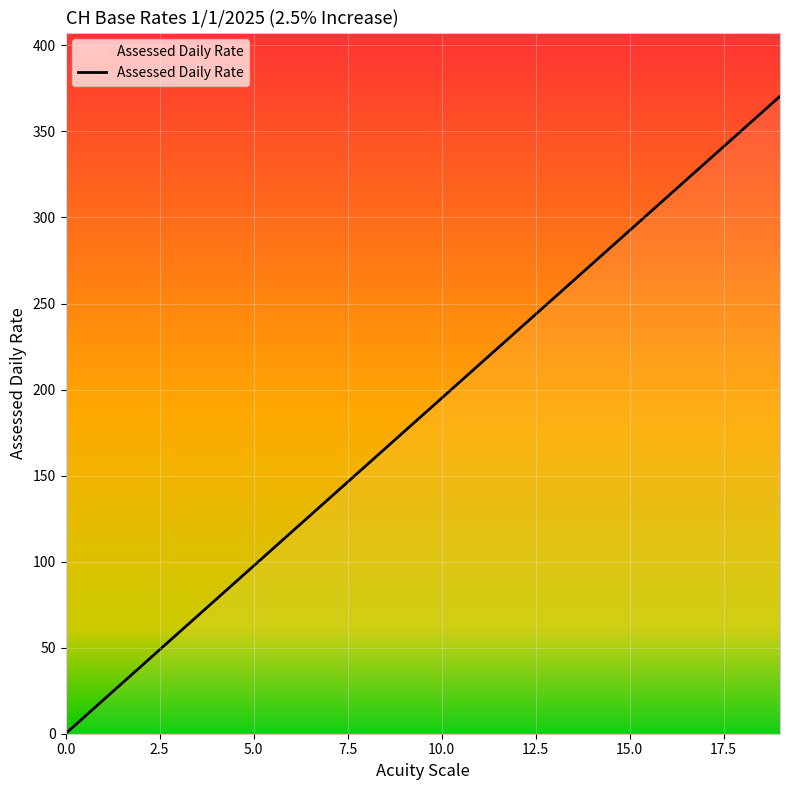

What is the greatest value displayed?

370.4